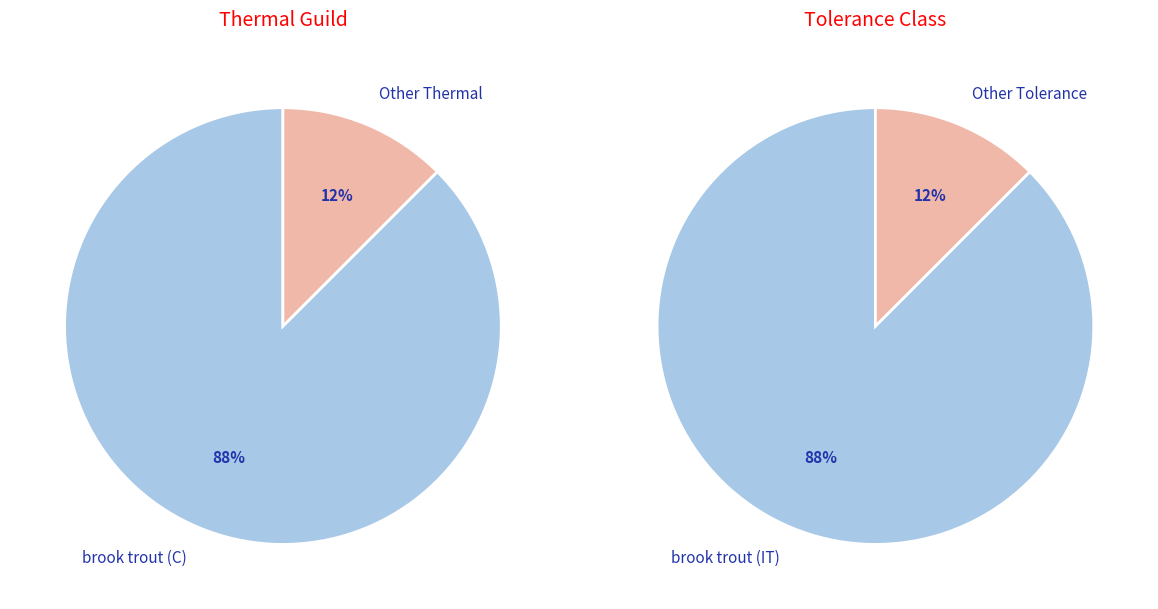

What portion of the pie excludes 1?

100.0%